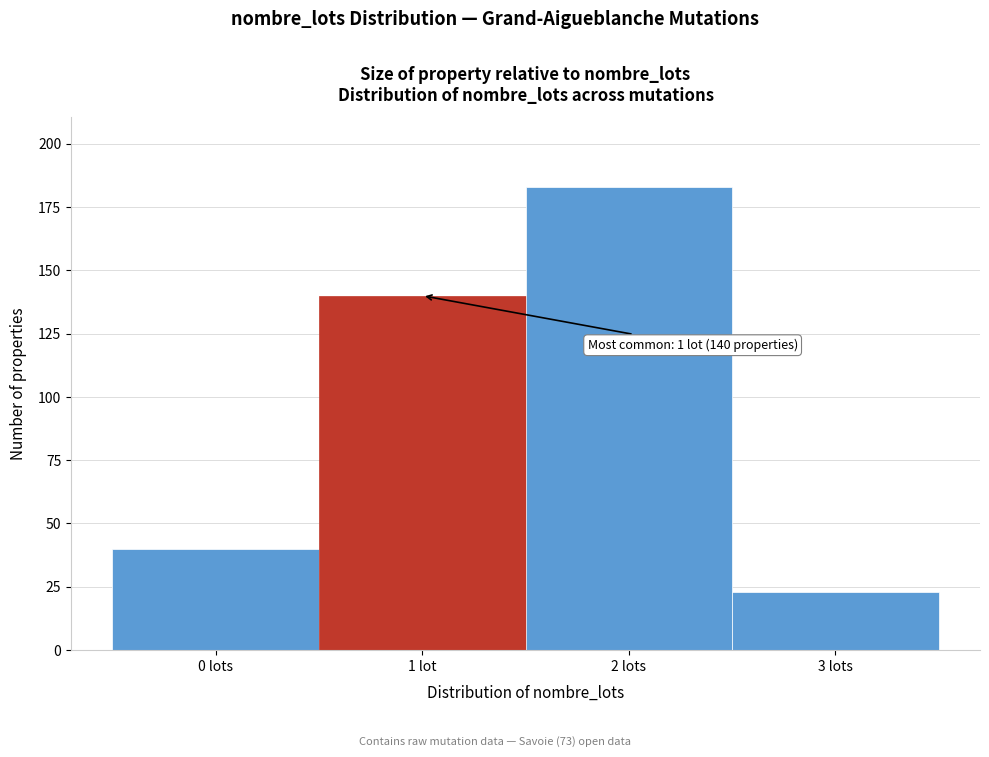

Reading right to left, list all the values displayed in this chart.

23	183	140	40